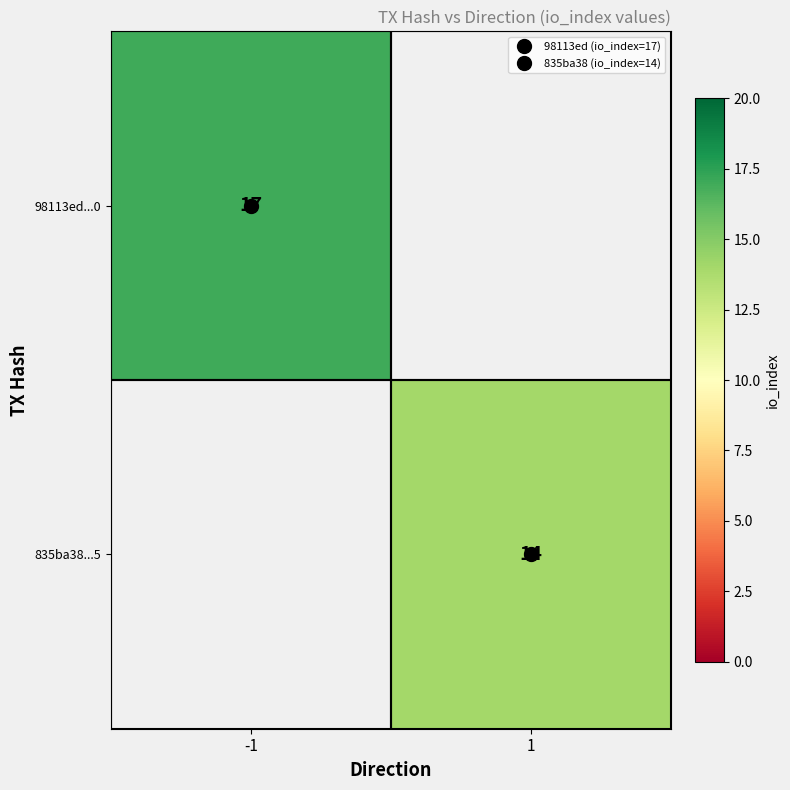

What is the approximate value of 835ba38...5 at 1, to the nearest 5?

15